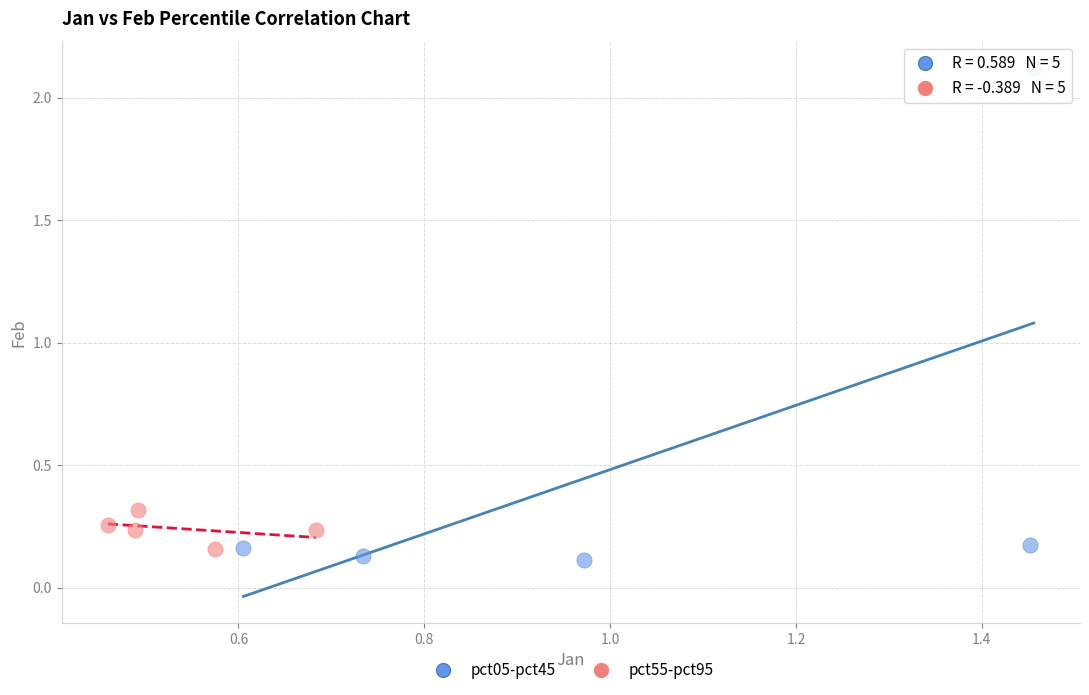

Which series has the largest Y range (max minus min)?

pct05-pct45